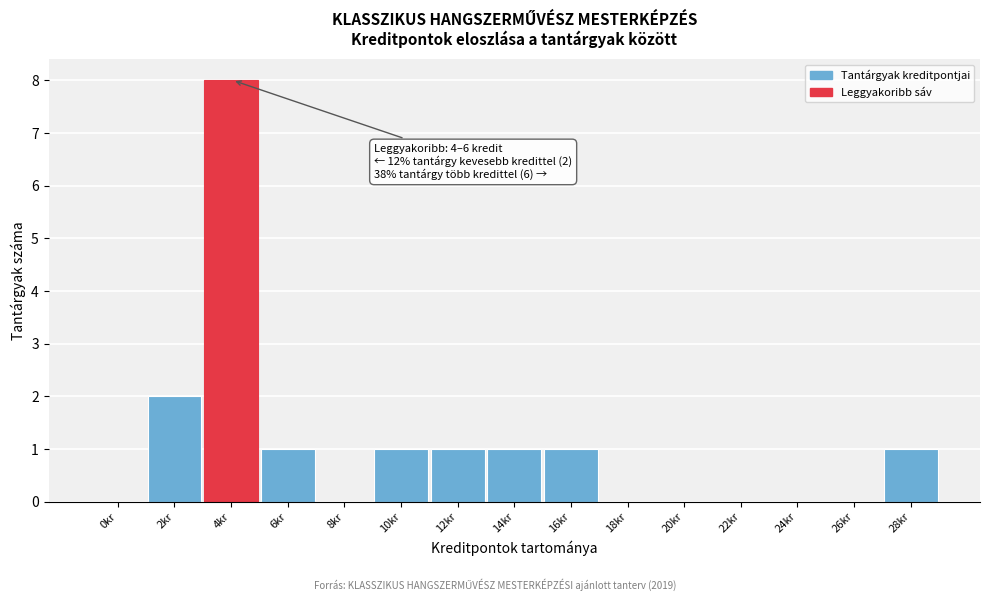

Reading right to left, what are all the values shown in this chart?

28kr=1	26kr=0	24kr=0	22kr=0	20kr=0	18kr=0	16kr=1	14kr=1	12kr=1	10kr=1	8kr=0	6kr=1	4kr=8	2kr=2	0kr=0